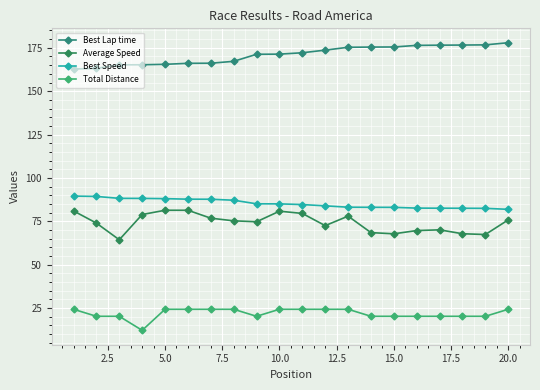

What is the difference between the second highest and second lowest values in the Best Speed series?

6.9